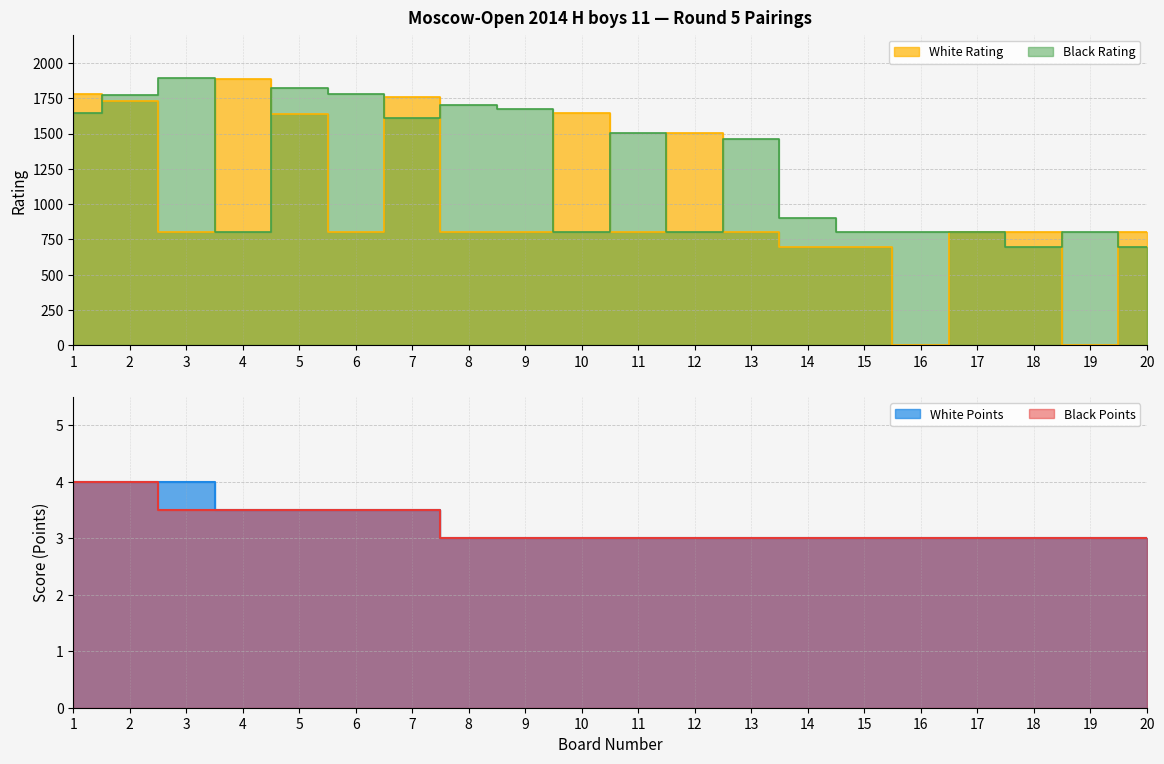

Reading left to right, extract all data points from this chart.

White Rating: 1780.0	1729.0	800.0	1883.0	1641.0	800.0	1758.0	800.0	800.0	1645.0	800.0	1507.0	800.0	700.0	700.0	0.0	800.0	800.0	0.0	800.0
Black Rating: 1647.0	1770.0	1894.0	800.0	1822.0	1782.0	1611.0	1703.0	1677.0	800.0	1507.0	800.0	1460.0	900.0	800.0	800.0	800.0	700.0	800.0	700.0
White Points: 4.0	4.0	4.0	3.5	3.5	3.5	3.5	3.0	3.0	3.0	3.0	3.0	3.0	3.0	3.0	3.0	3.0	3.0	3.0	3.0
Black Points: 4.0	4.0	3.5	3.5	3.5	3.5	3.5	3.0	3.0	3.0	3.0	3.0	3.0	3.0	3.0	3.0	3.0	3.0	3.0	3.0